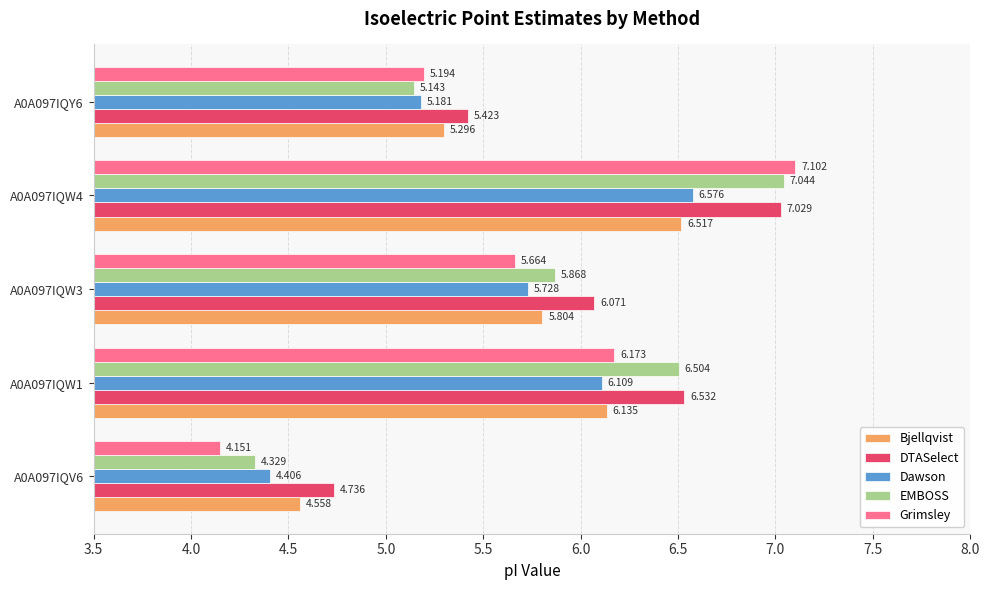

What is the difference between the second highest and minimum values in the EMBOSS series?

2.2